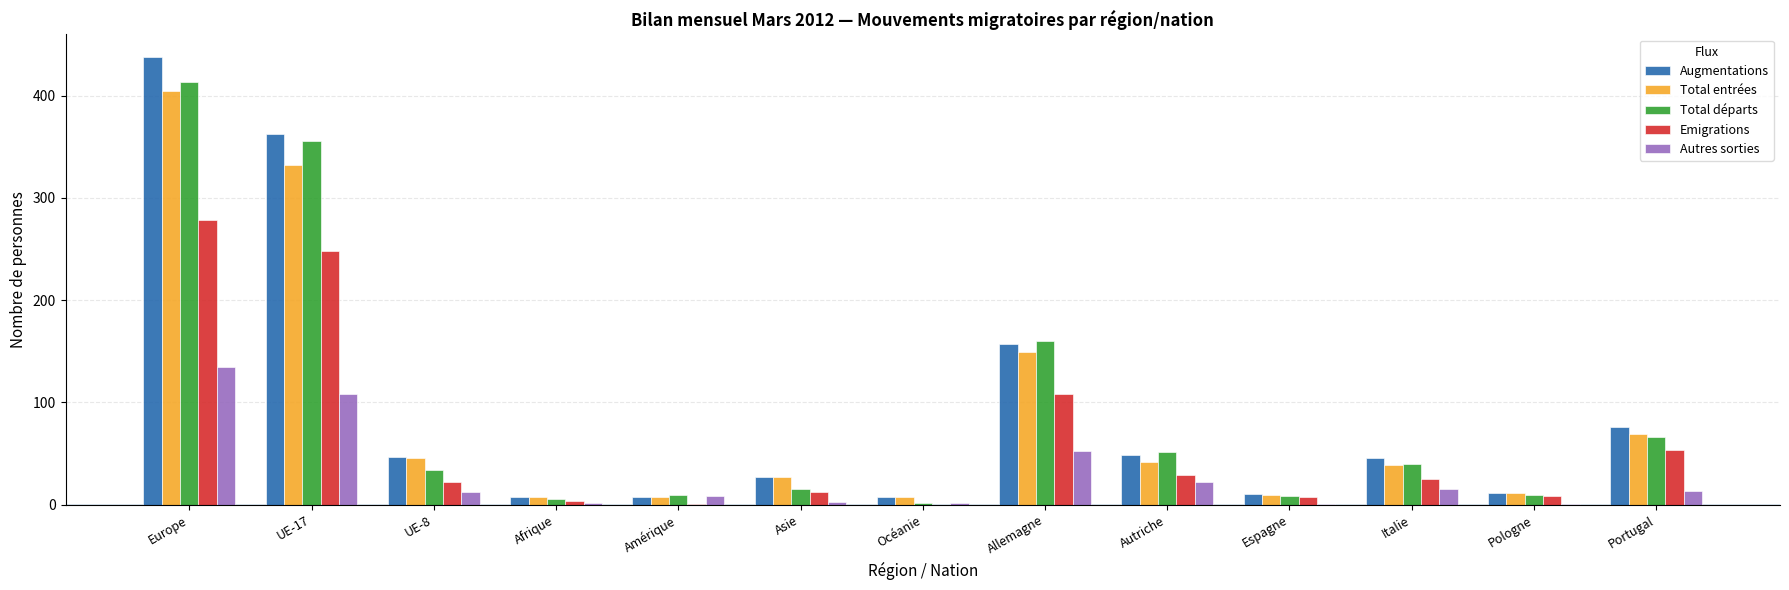

What are all the series names shown in the legend?

Augmentations, Total entrées, Total départs, Emigrations, Autres sorties